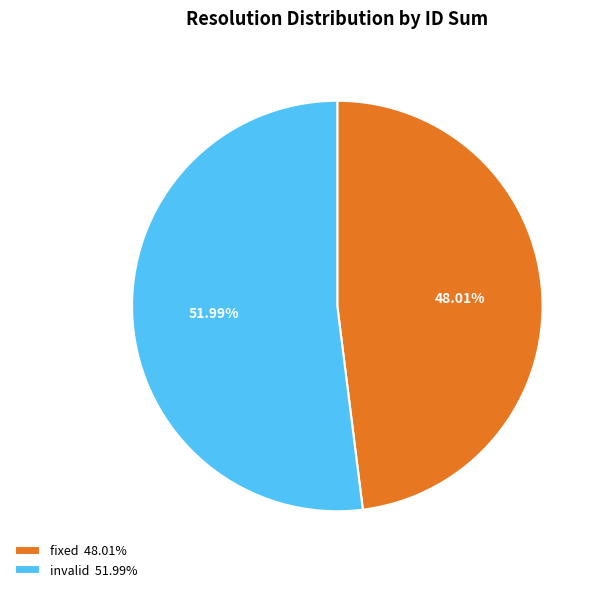

Rank the categories by value from lowest to highest.

fixed 48.01%, invalid 51.99%